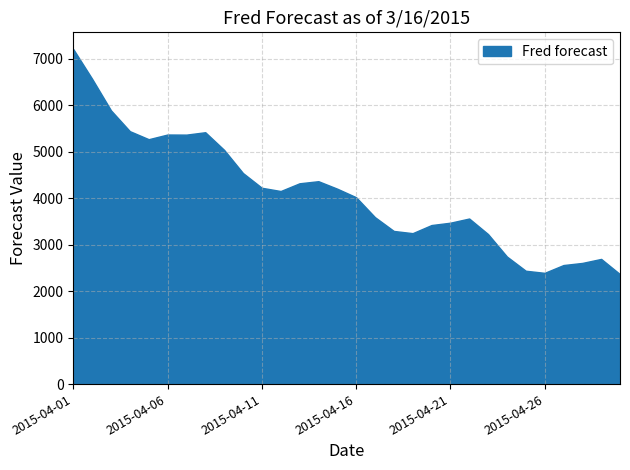

At which label does the data first exceed 4151?

2015-04-01